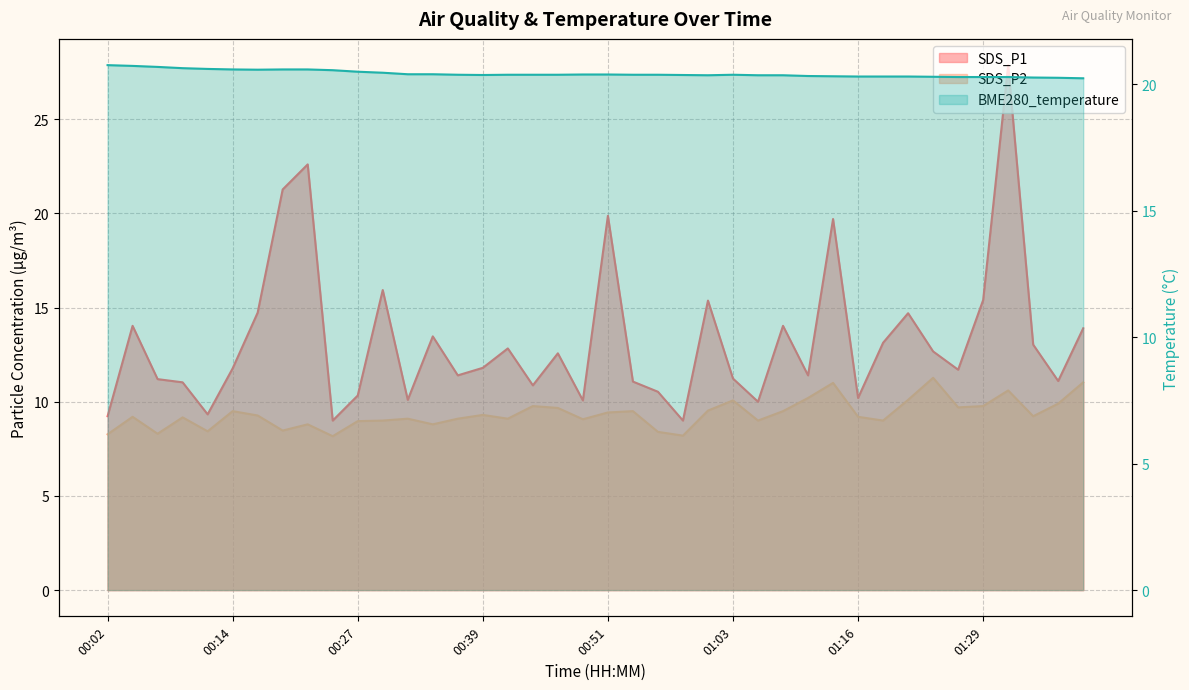

Which series changed the most between 01:03 and 01:09?

SDS_P1